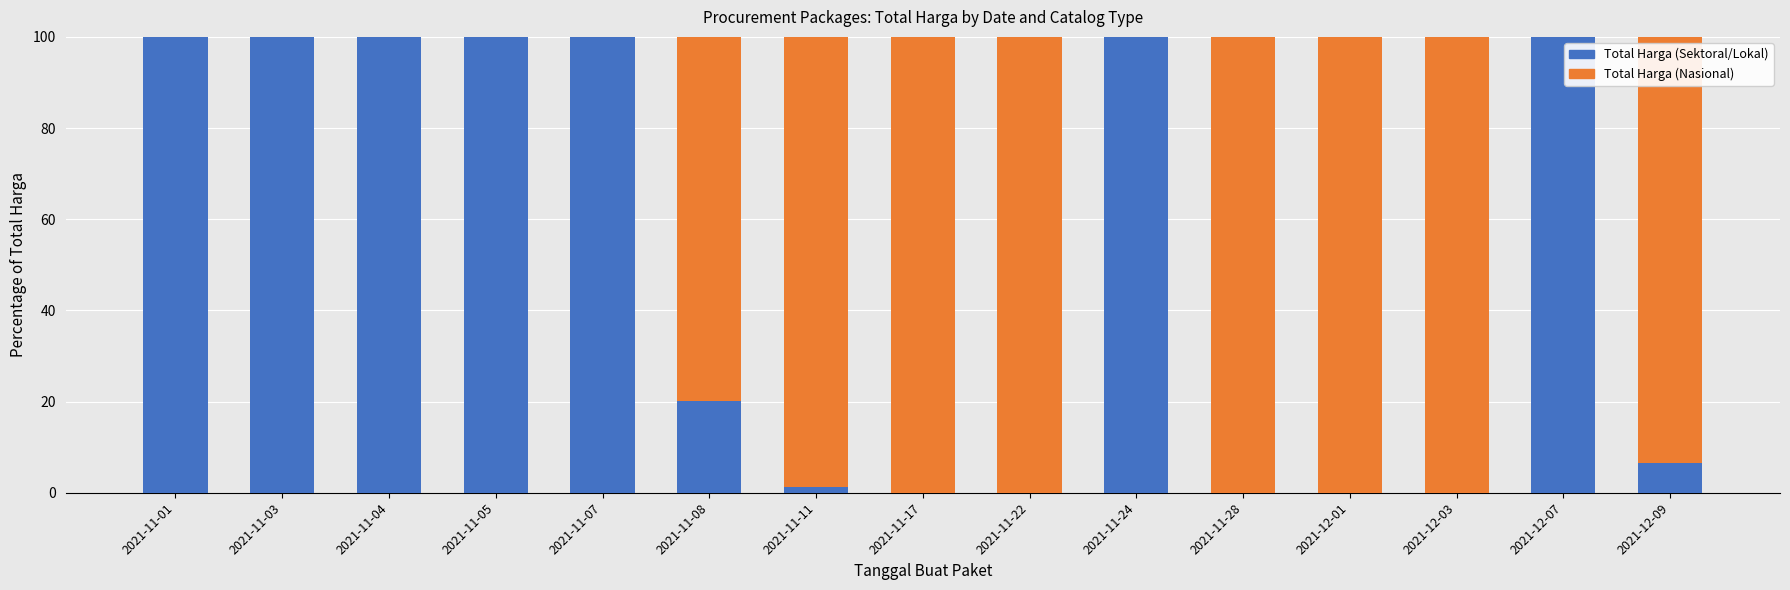

True or false: Total Harga (Sektoral/Lokal) has a value of 100.0 at 2021-11-24.

True